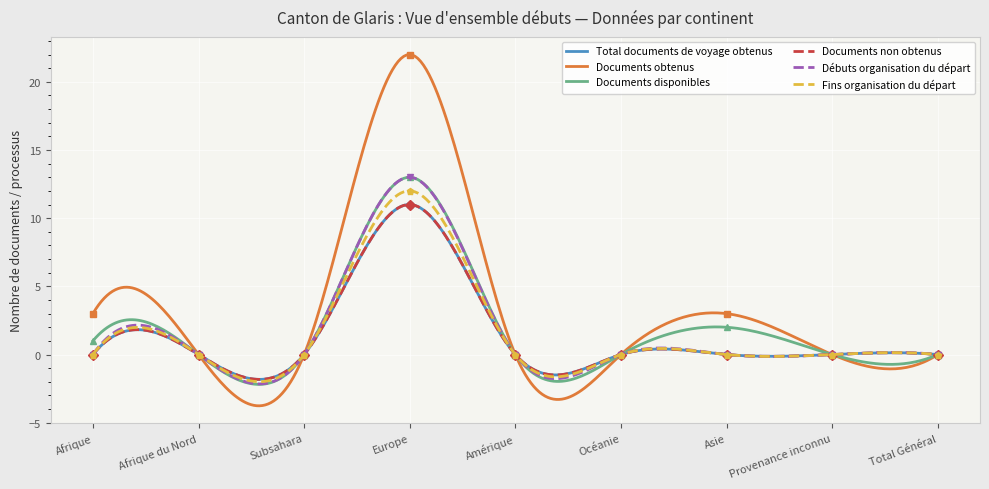

What is the label of the 5th point from the right?

Amérique